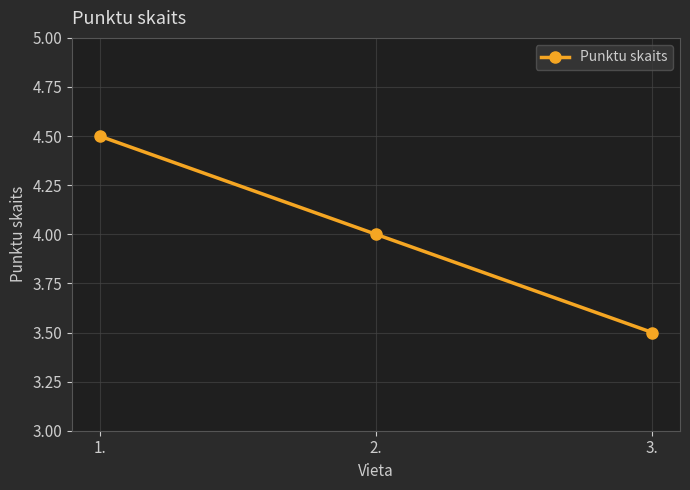

What is the sum of all values?

12.0